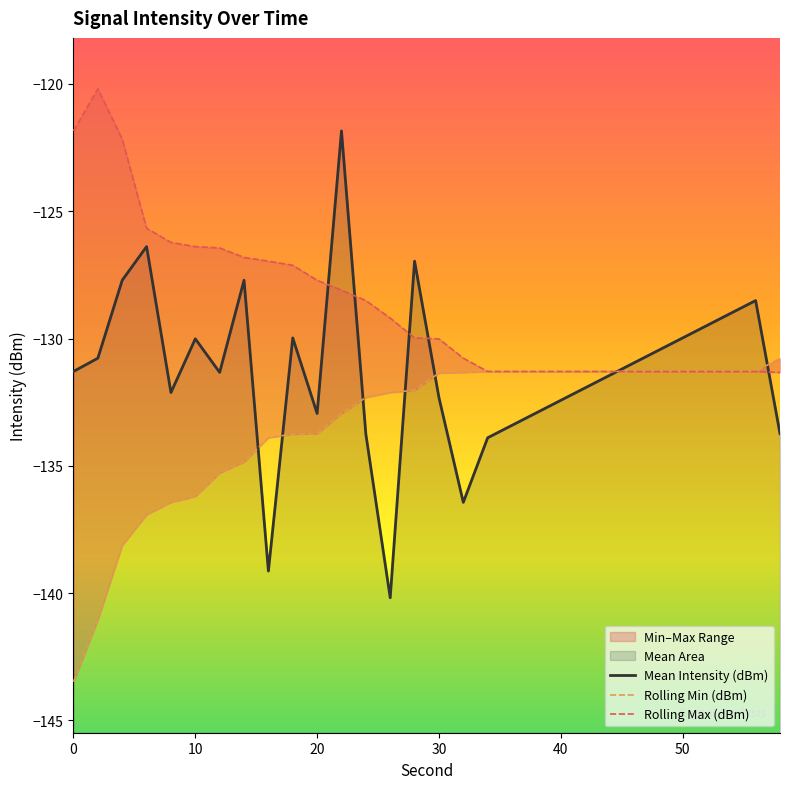

Rank the series by their maximum value, from lowest to highest.

Rolling Min (dBm), Mean Intensity (dBm), Rolling Max (dBm)